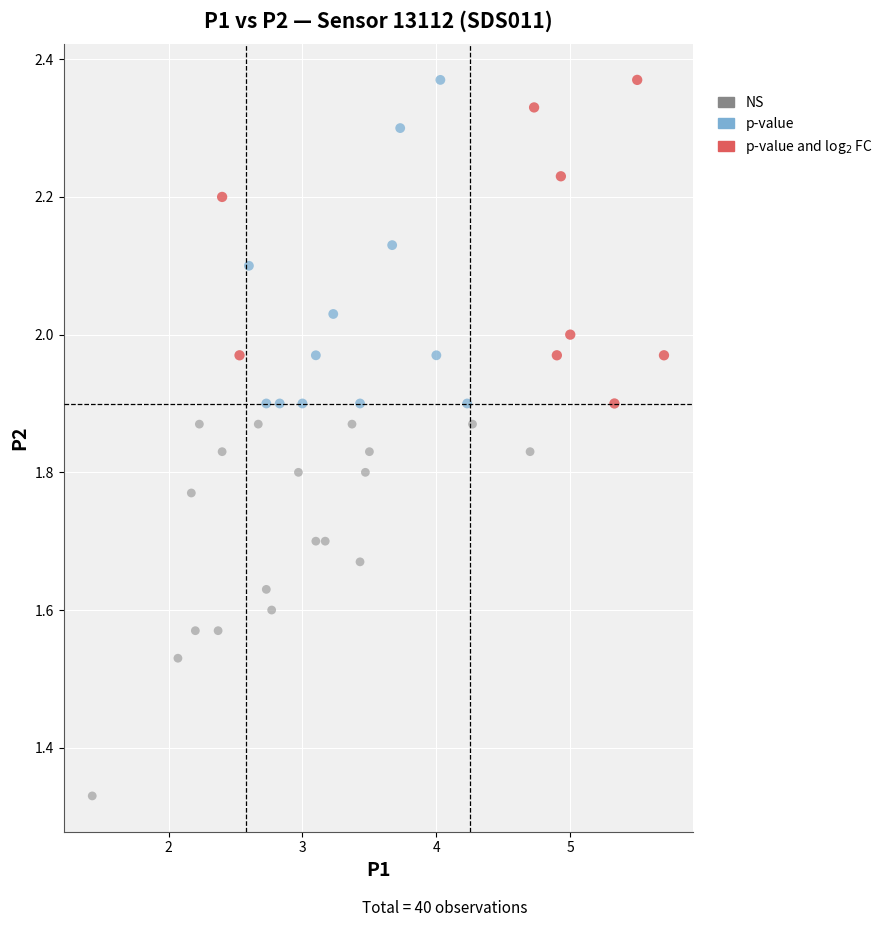

Which series has the largest Y range (max minus min)?

NS